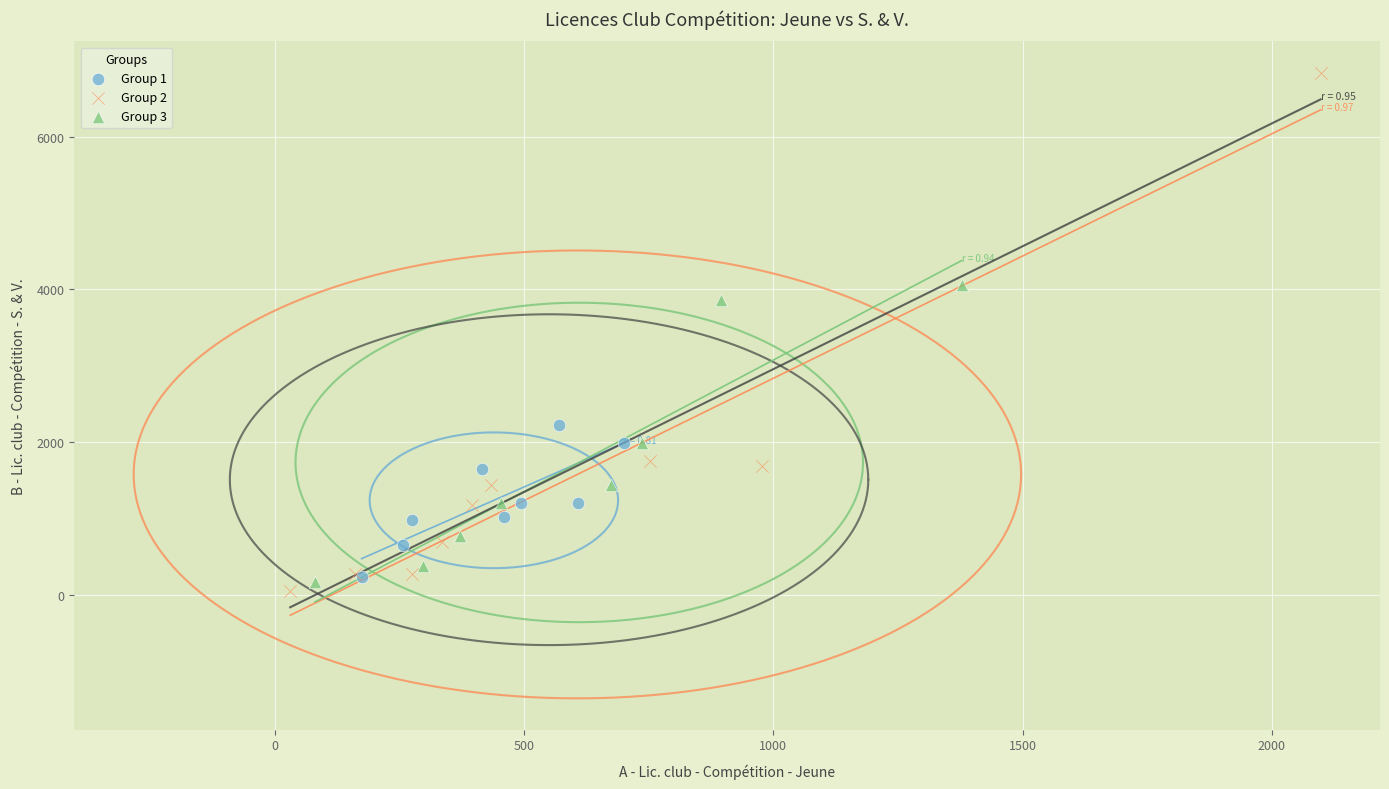

Which series reaches the maximum Y coordinate?

Group 2